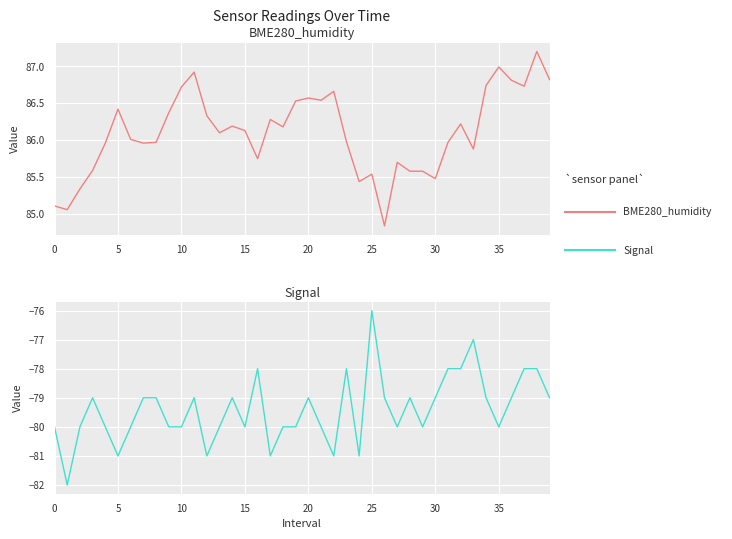

What is the label of the 11th point from the left?

10